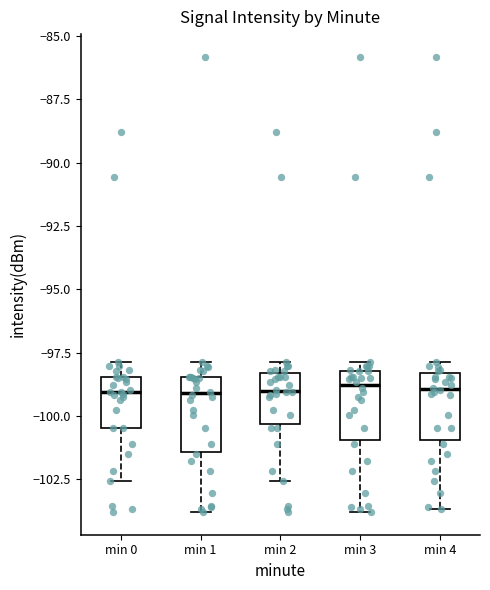

Where does the upper whisker of the box for min 0 end on the y-axis? The values are not printed on the chart, so give them approximately, as read against the axis.

-98.0